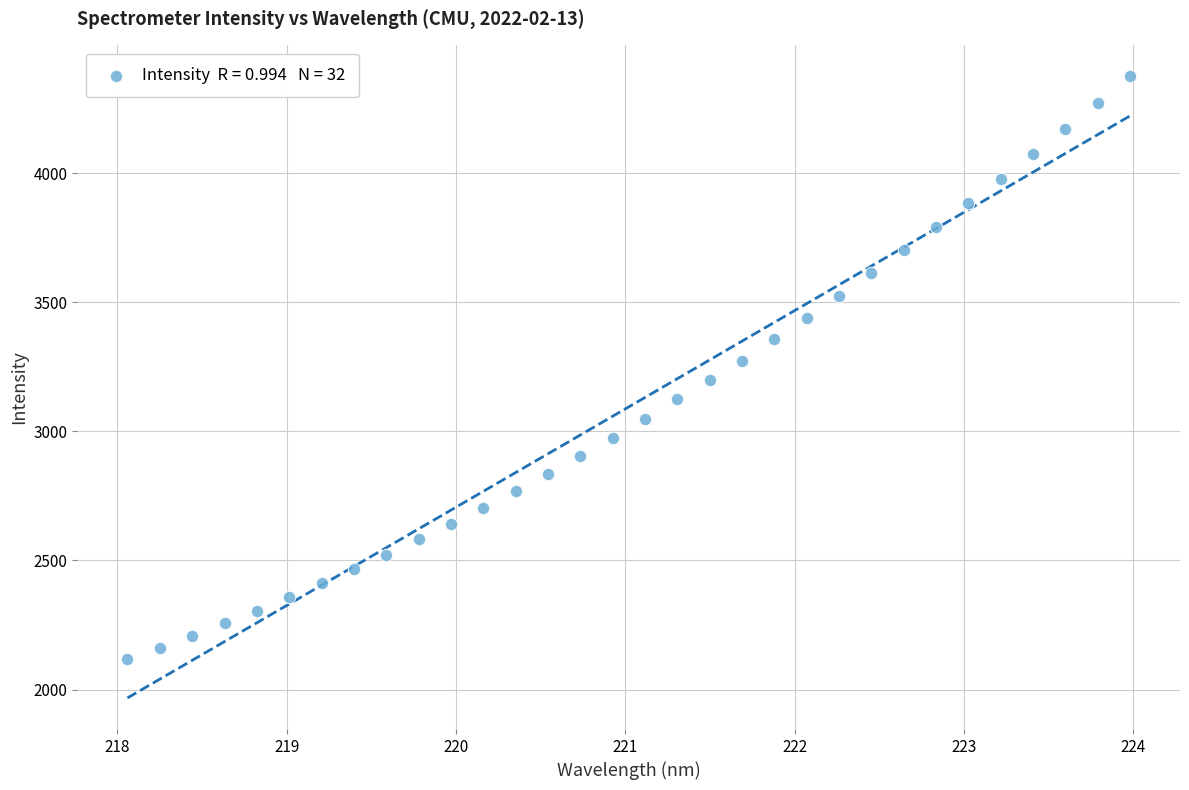

What is the range of X values (max minus min)?

5.9